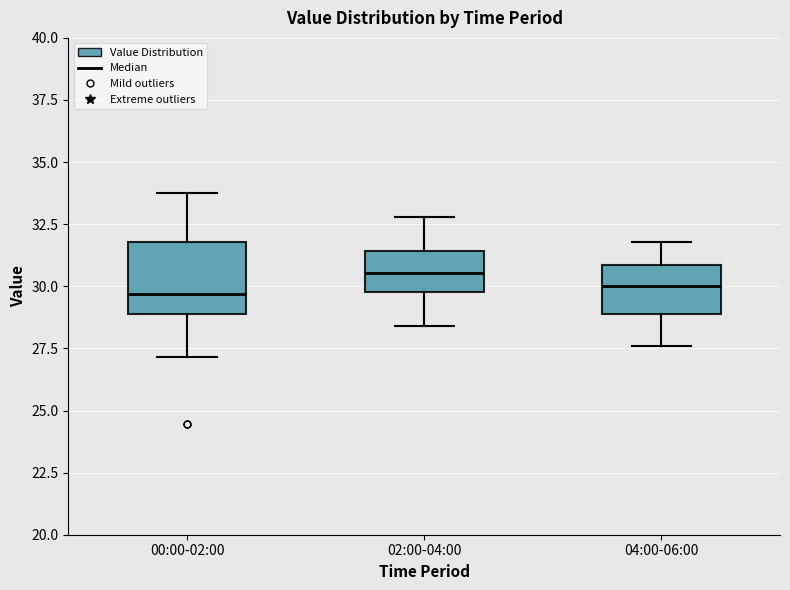

Reading left to right, read every box against the y-axis: the position of its median line, the range the box covers, and the ends of its whiskers. The values are not printed on the chart, so give them approximately, as read against the axis.

00:00-02:00: median 29.5, box 29.0 to 32.0, whiskers 27.0 to 34.0
02:00-04:00: median 30.5, box 30.0 to 31.5, whiskers 28.5 to 33.0
04:00-06:00: median 30.0, box 29.0 to 31.0, whiskers 27.5 to 32.0